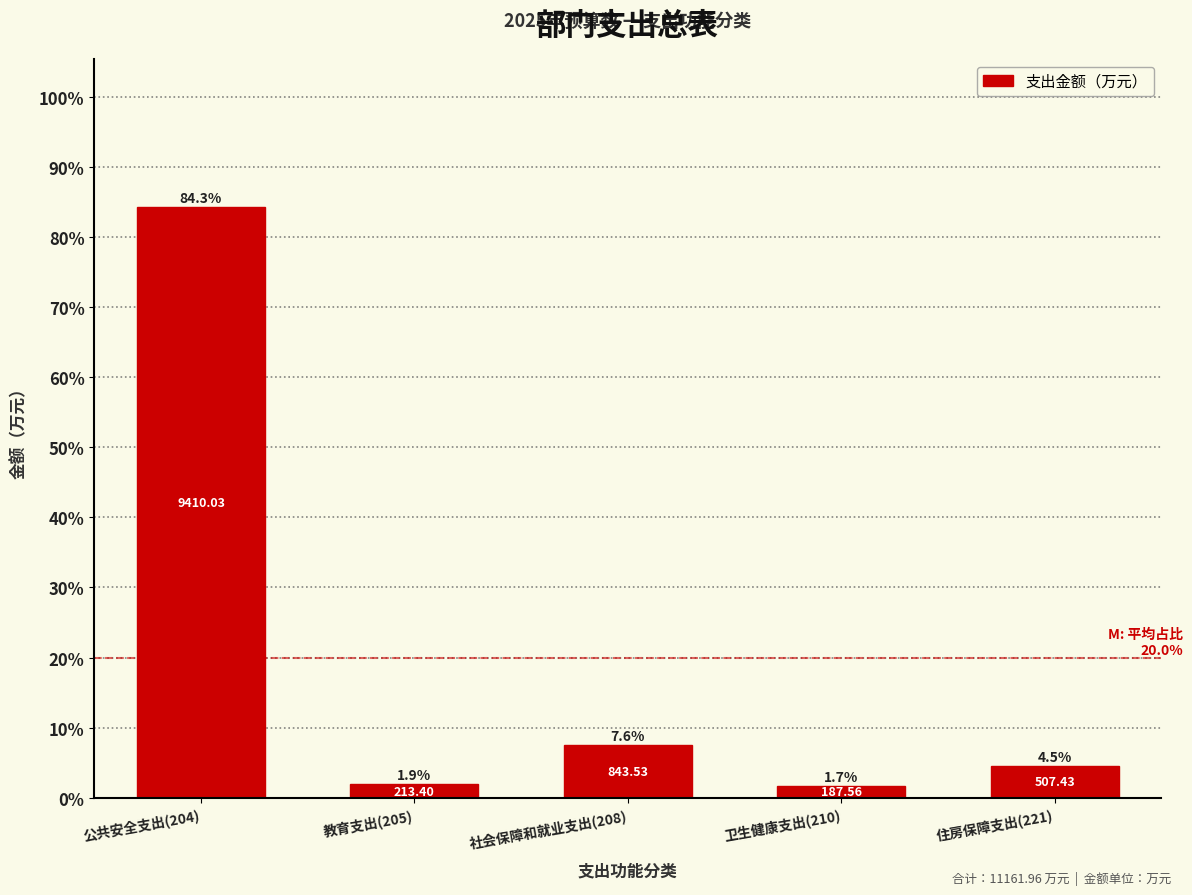

List the labels in order of value, largest first.

公共安全支出(204), 社会保障和就业支出(208), 住房保障支出(221), 教育支出(205), 卫生健康支出(210)